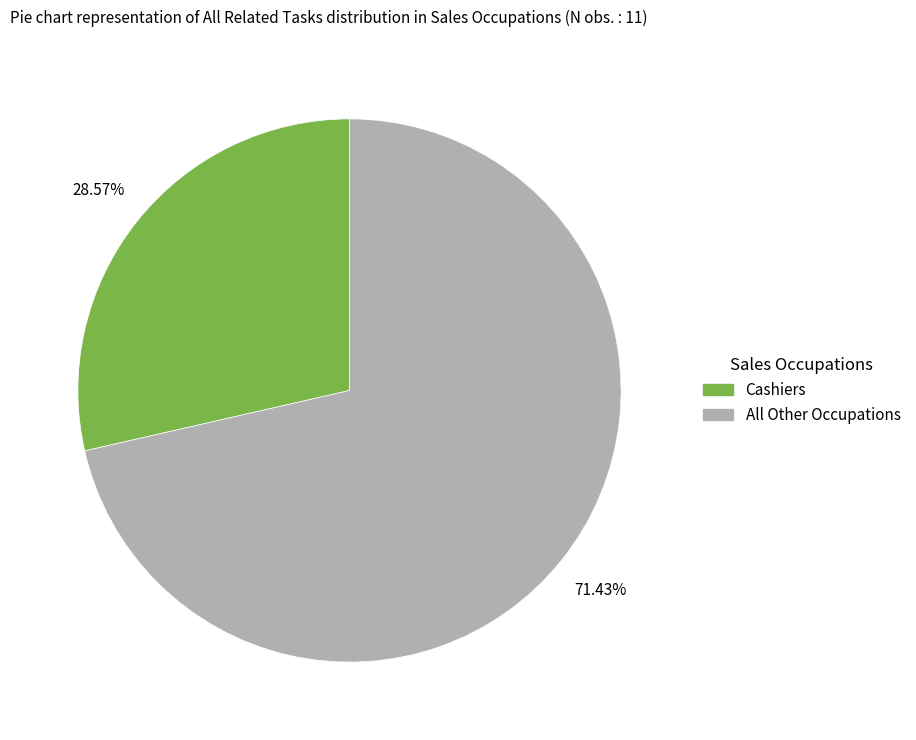

Is there any slice that represents more than half of the pie?

Yes